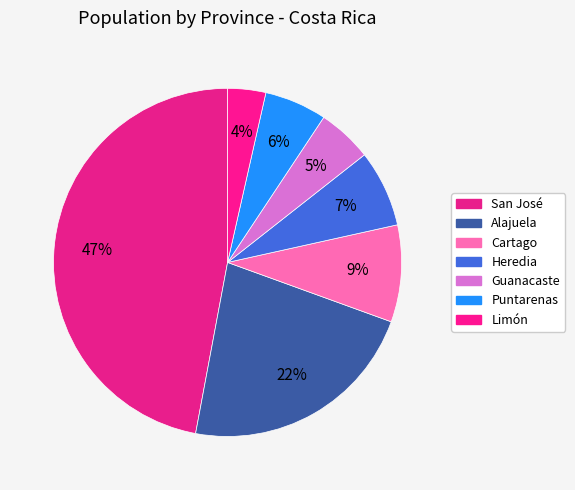

How many segments does this pie chart have?

7